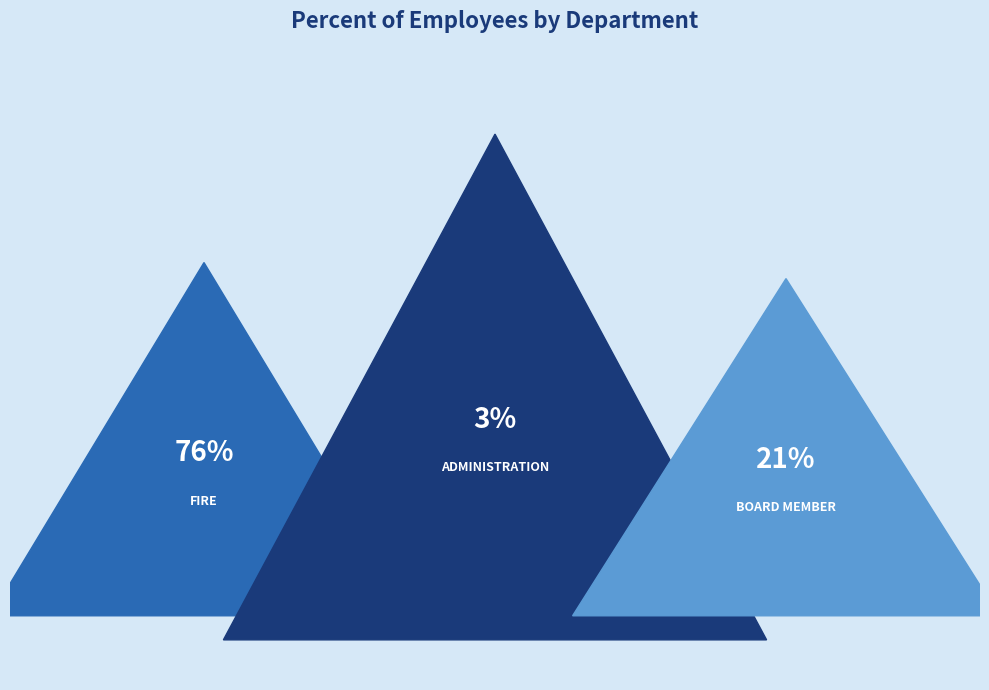

Between Administration and Fire, which is larger?

Fire